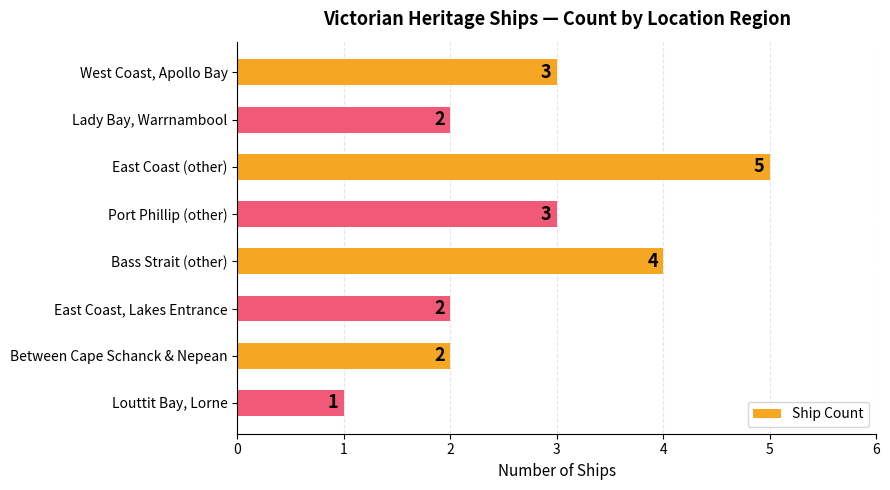

Are the bars horizontal?

Yes